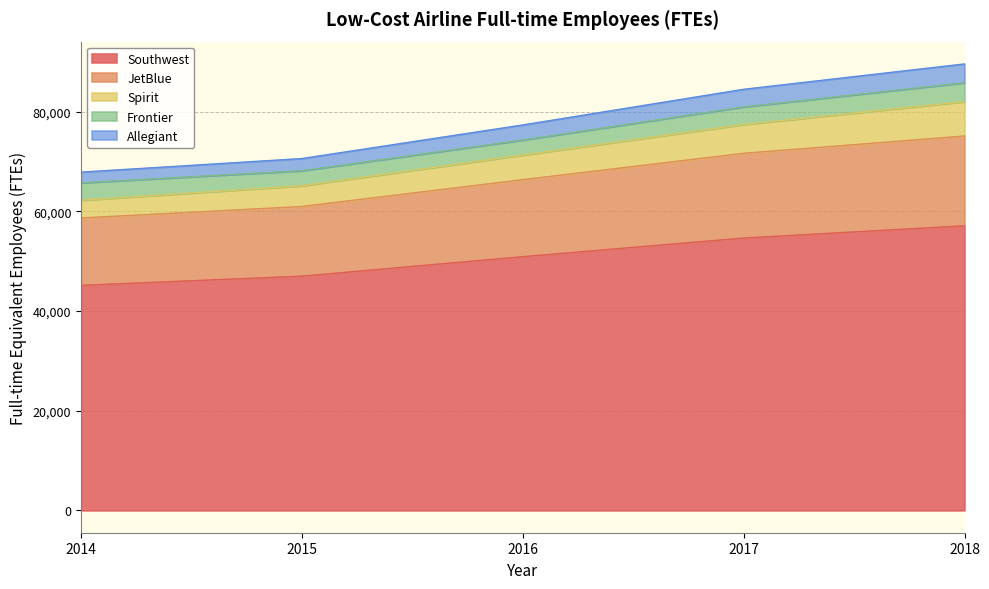

Is the value of JetBlue at 2018 greater than the value of Allegiant at 2014?

Yes